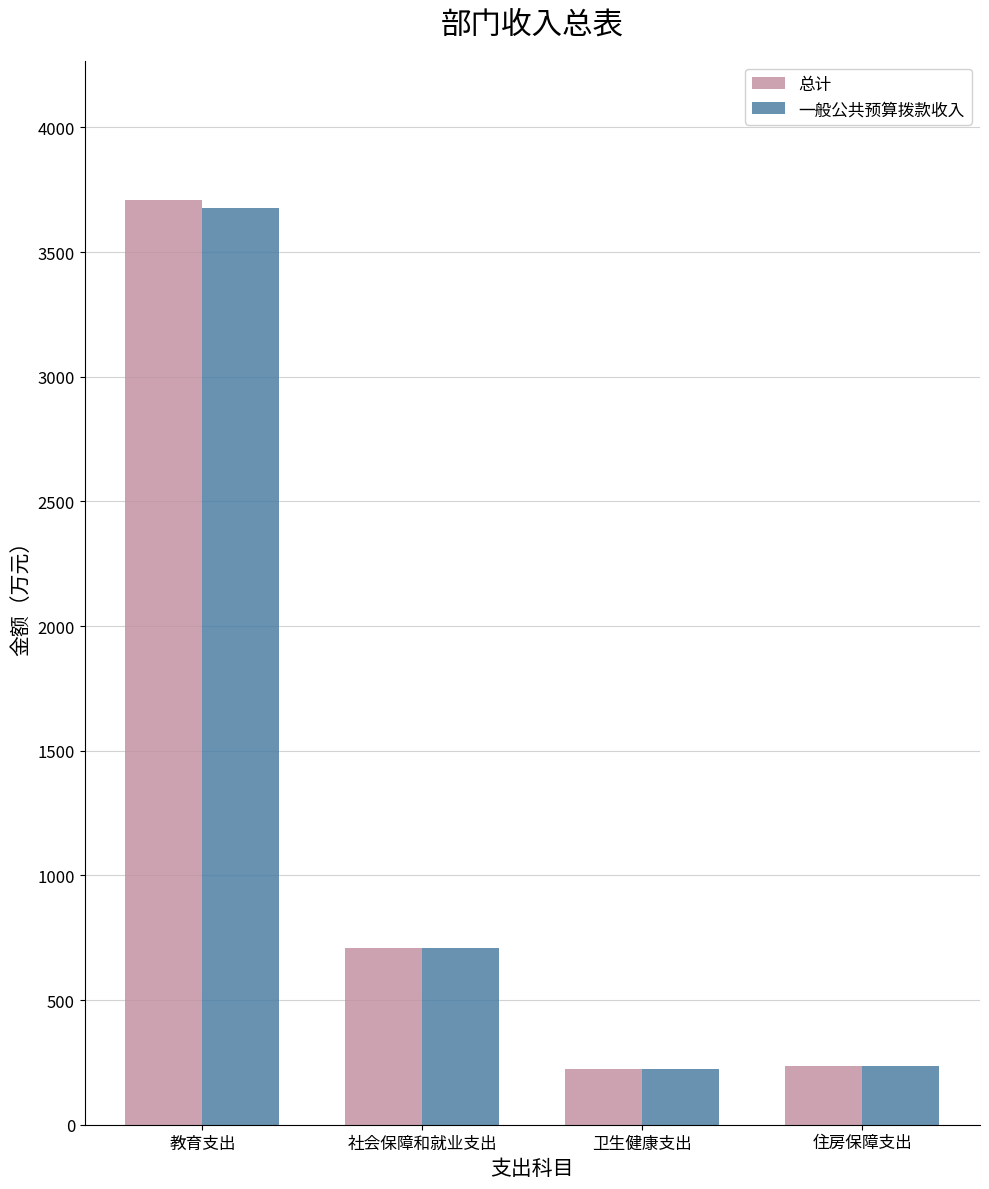

What is the difference between the maximum and second lowest values in the 一般公共预算拨款收入 series?

3442.7